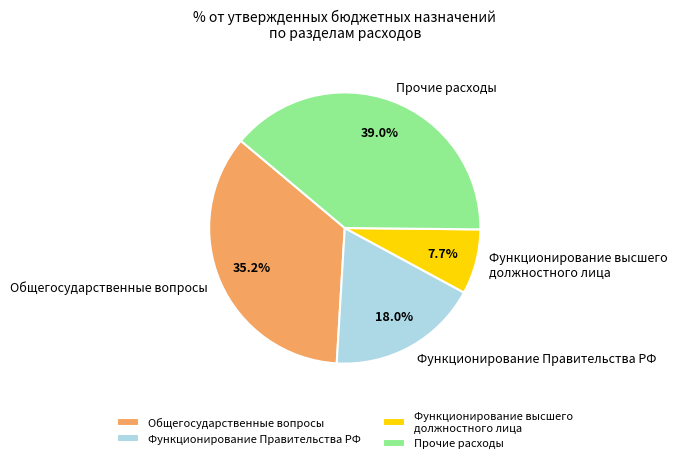

The Функционирование высшего должностного лица slice represents 17% of the pie. True or false?

False